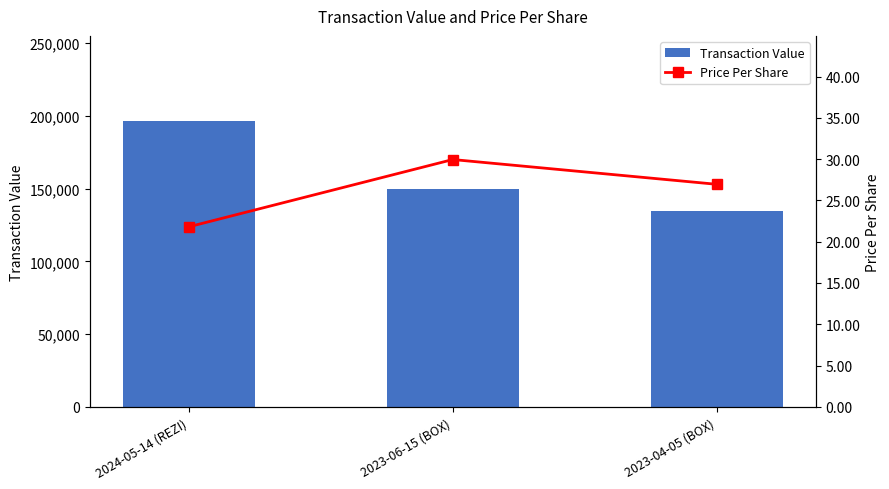

Between 2023-06-15 (BOX) and 2024-05-14 (REZI), which is larger?

2024-05-14 (REZI)